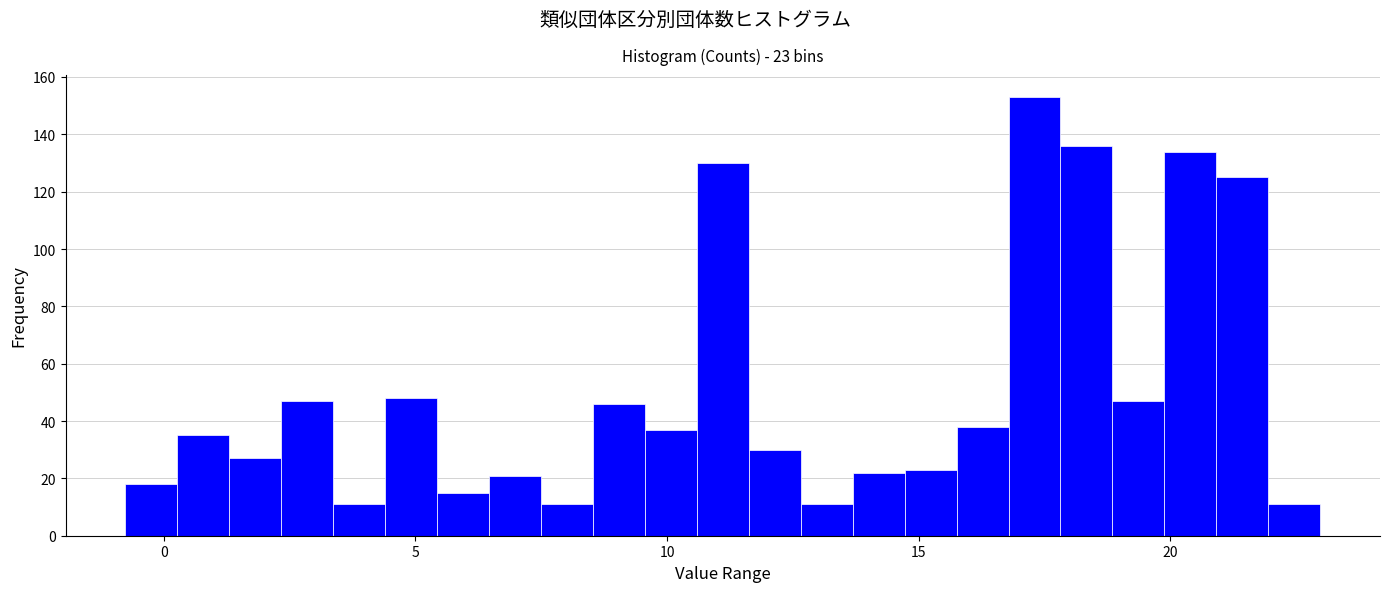

Read against the x-axis, roughly where is the centre of the tallest bar?

17.5